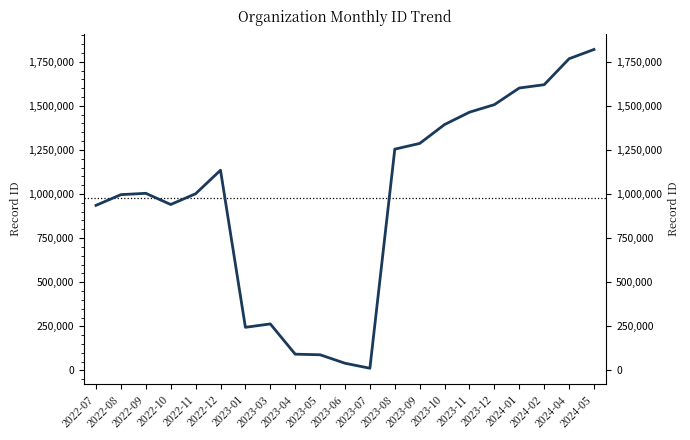

The value at 2023-04 is 92234. True or false?

True